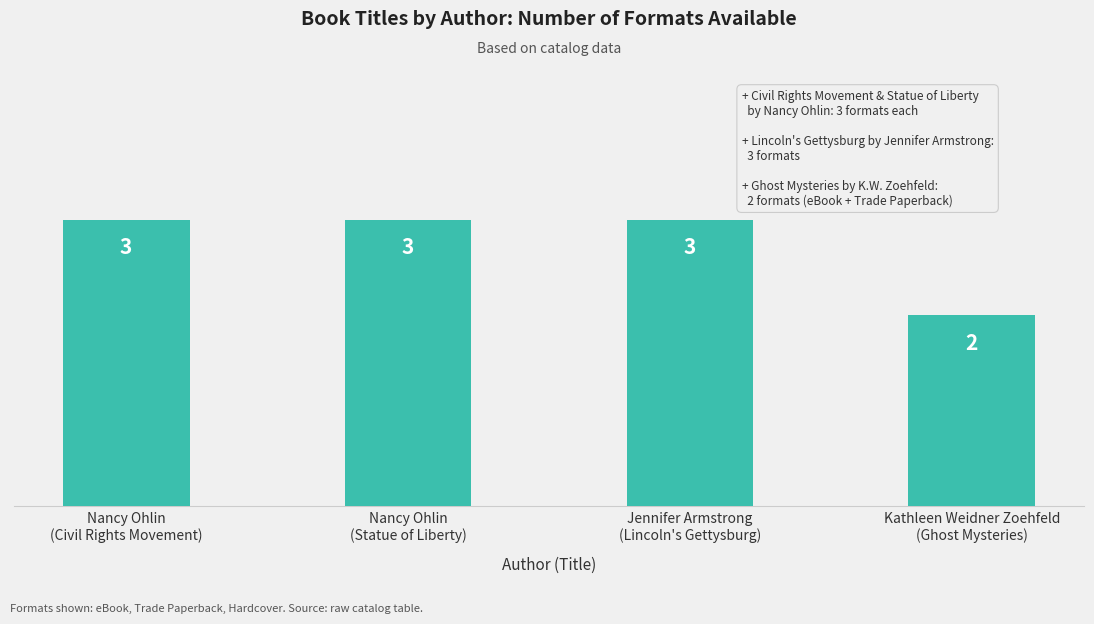

What is the difference between the maximum and minimum values?

1